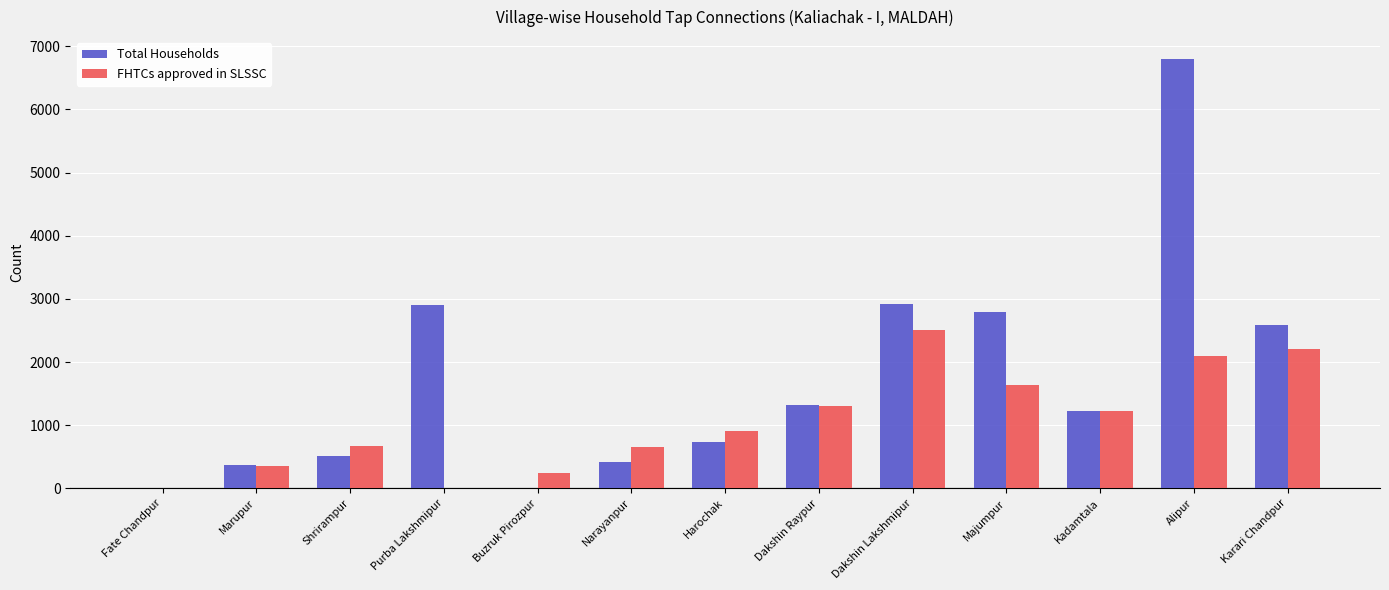

What is the sum of all FHTCs approved in SLSSC values?

13790